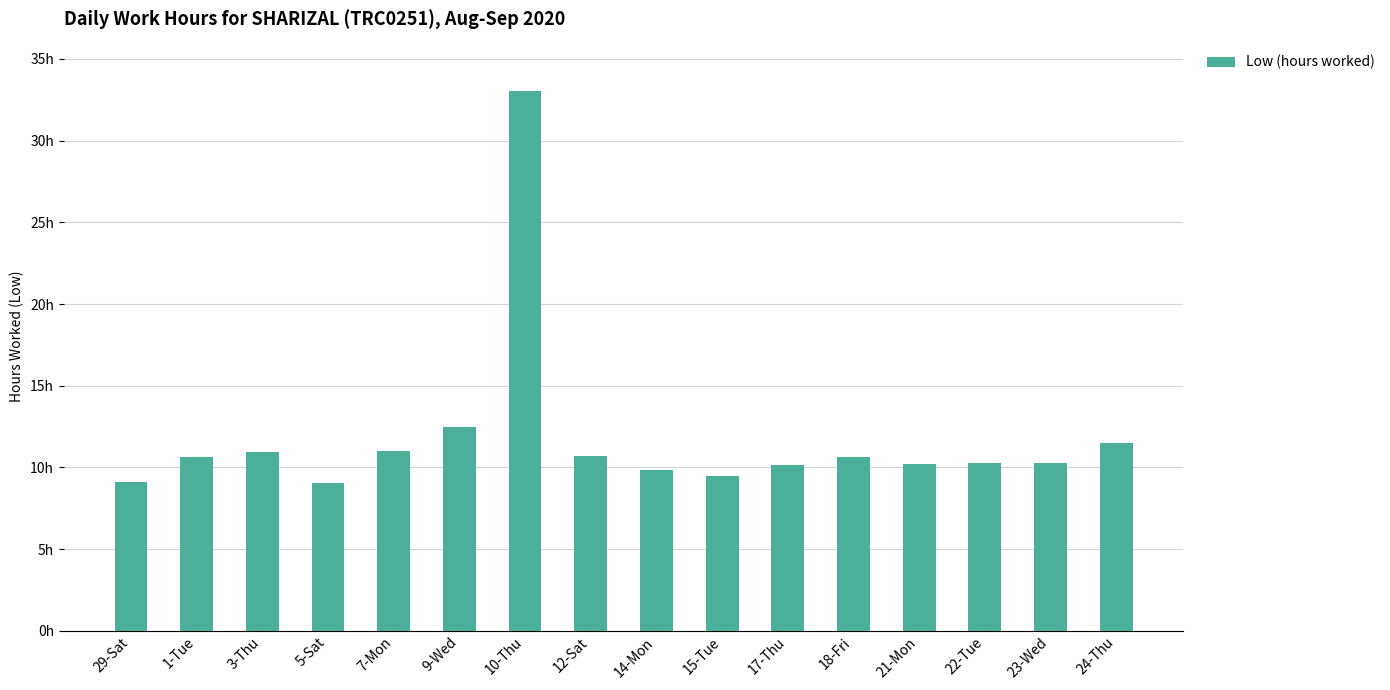

What is the average value?

11.8